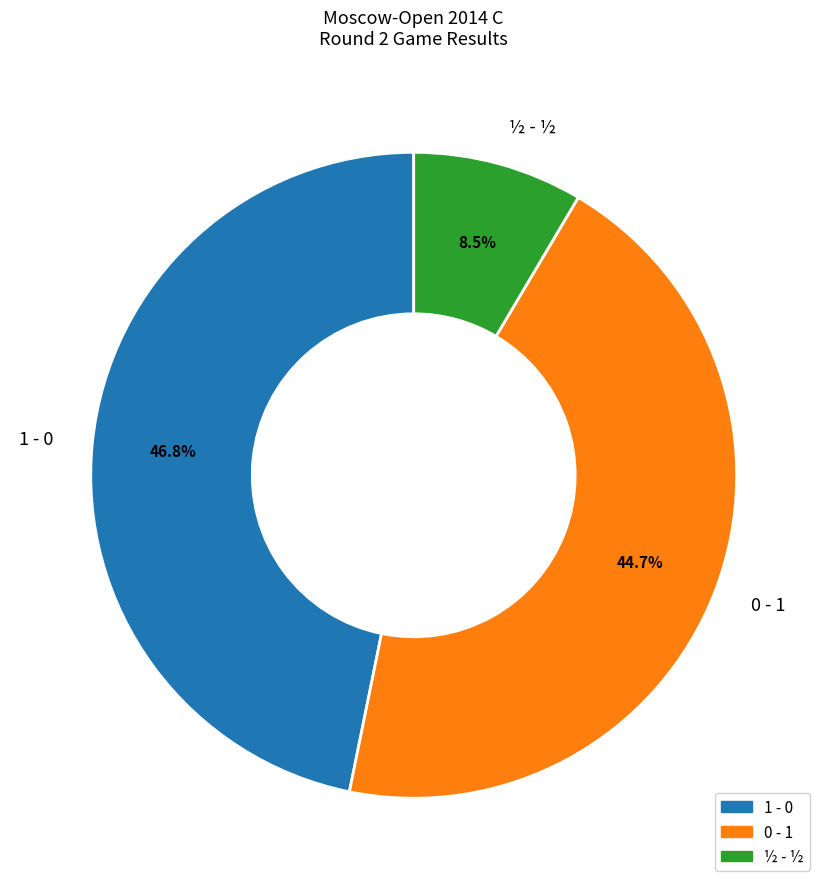

Do 1 - 0 and ½ - ½ together represent more than half of the pie?

Yes